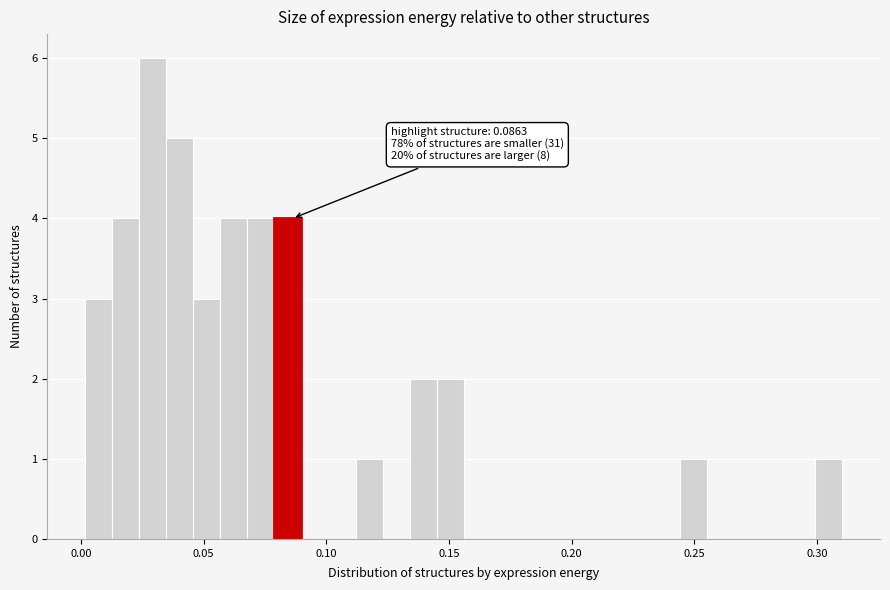

Around what value on the x-axis is the tallest bar? Give the approximate position of its centre, as read against the axis.

0.030